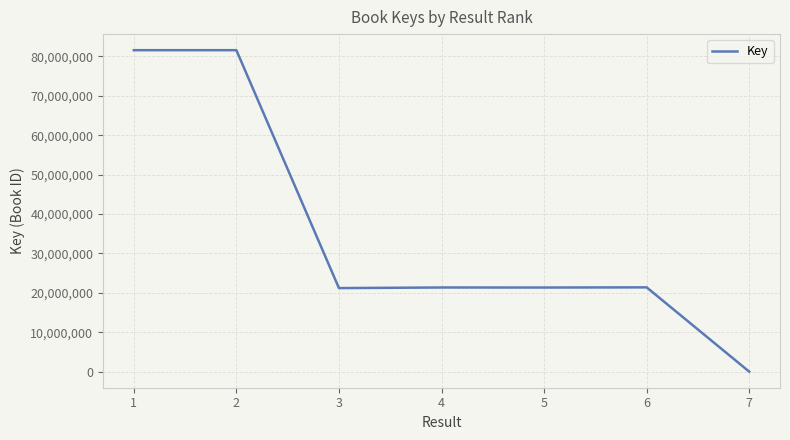

What is the maximum value shown in the chart?

81567069